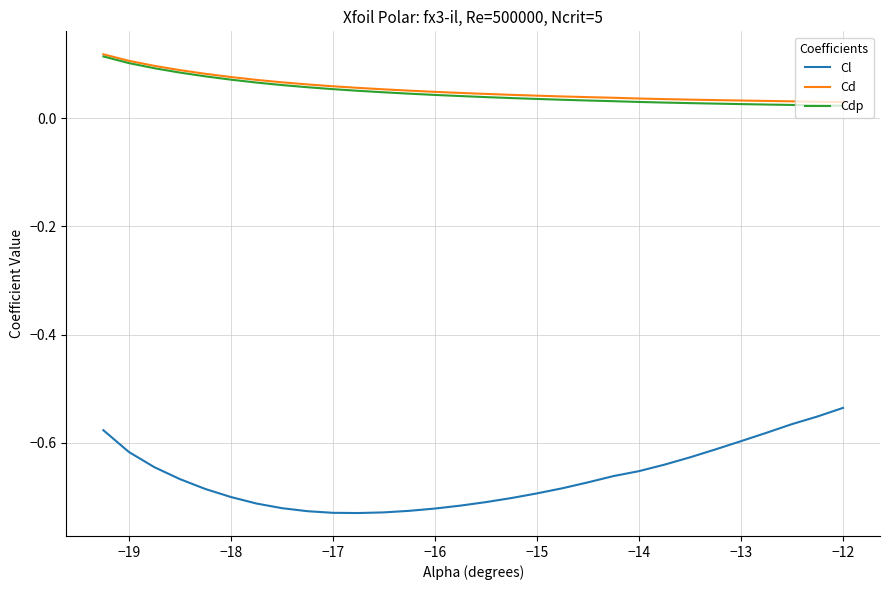

True or false: Cdp and Cl intersect in this chart.

False